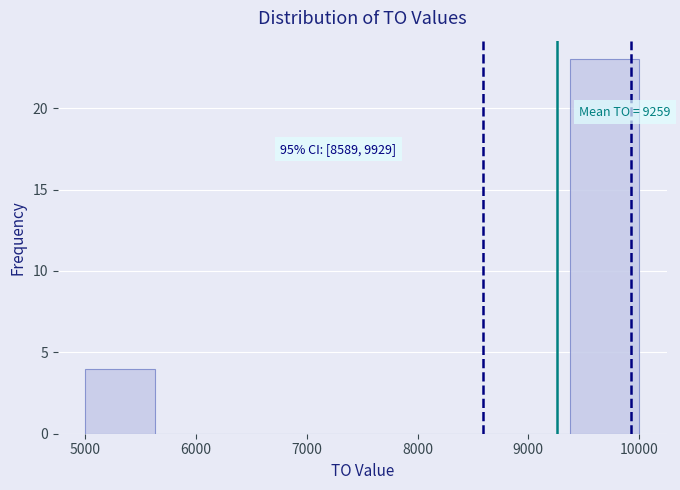

Which range on the x-axis has the tallest bar?

9400 to 10000